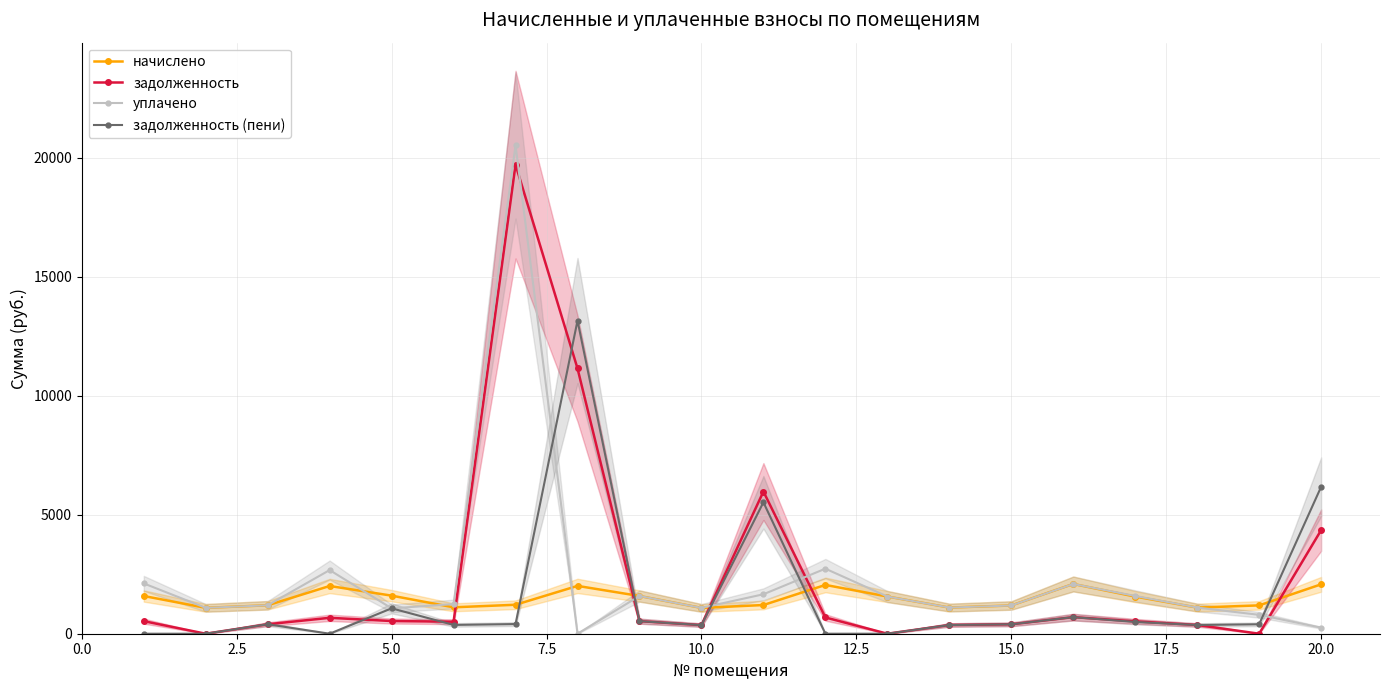

Which series ends up on top after the final intersection of уплачено and задолженность (пени)?

задолженность (пени)